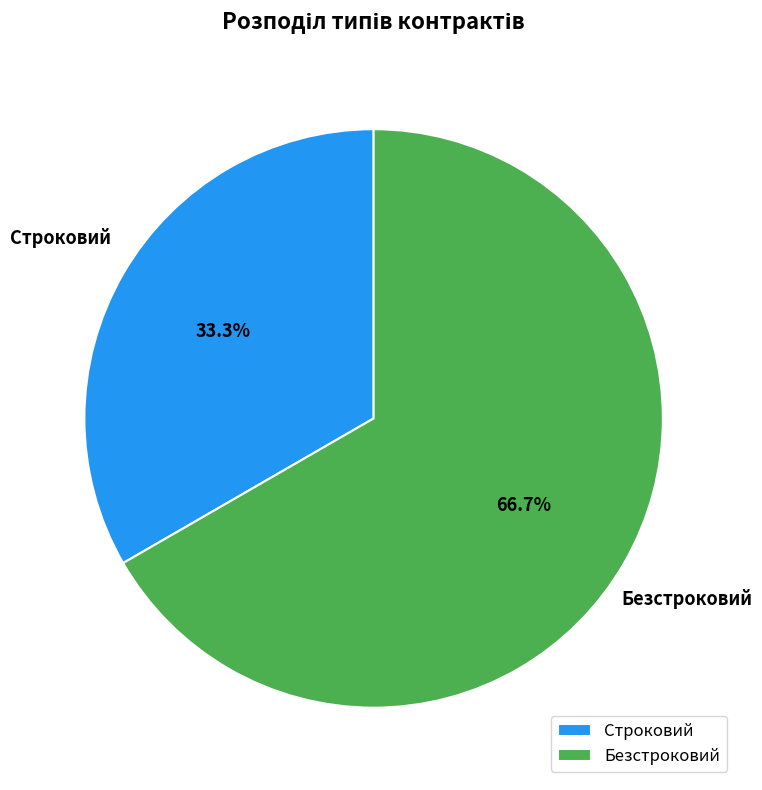

The Строковий slice represents 20% of the pie. True or false?

False